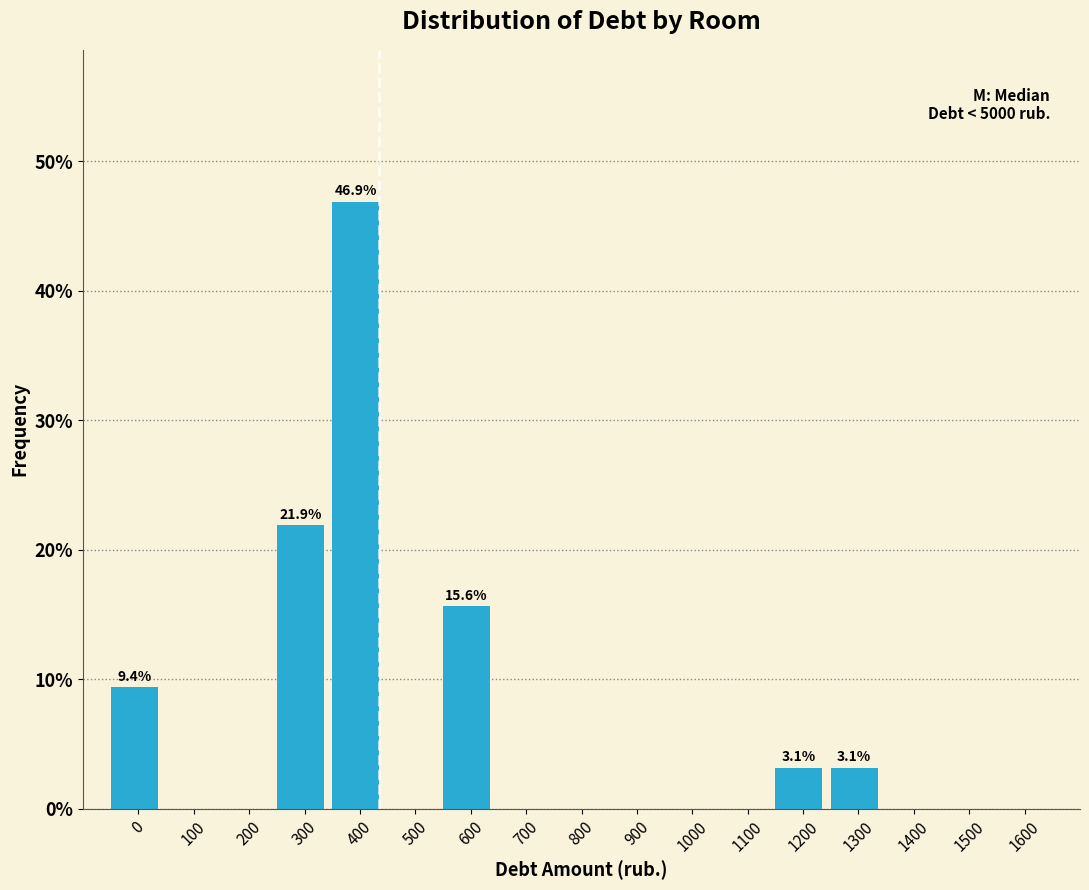

Reading left to right, extract all data points from this chart.

0=9.4	100=0.0	200=0.0	300=21.9	400=46.9	500=0.0	600=15.6	700=0.0	800=0.0	900=0.0	1000=0.0	1100=0.0	1200=3.1	1300=3.1	1400=0.0	1500=0.0	1600=0.0